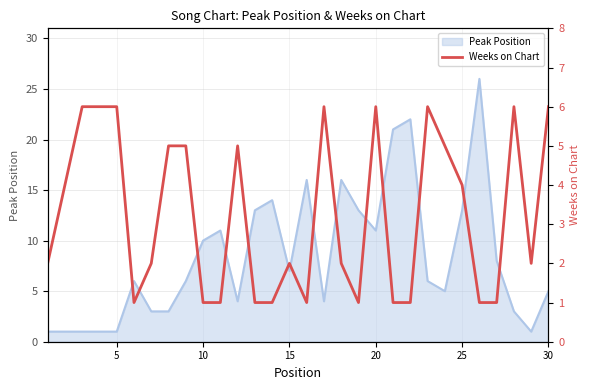

Reading left to right, what are all the values shown in this chart?

2	4	6	6	6	1	2	5	5	1	1	5	1	1	2	1	6	2	1	6	1	1	6	5	4	1	1	6	2	6